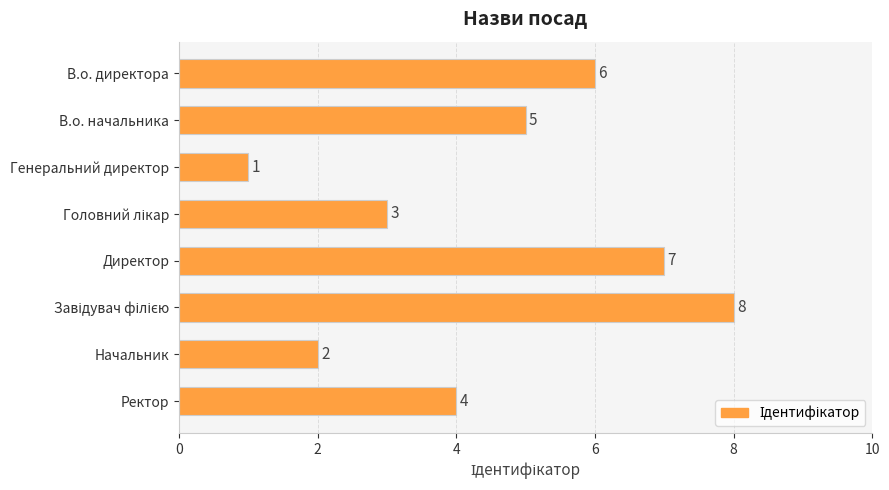

Reading bottom to top, list all the values displayed in this chart.

4	2	8	7	3	1	5	6